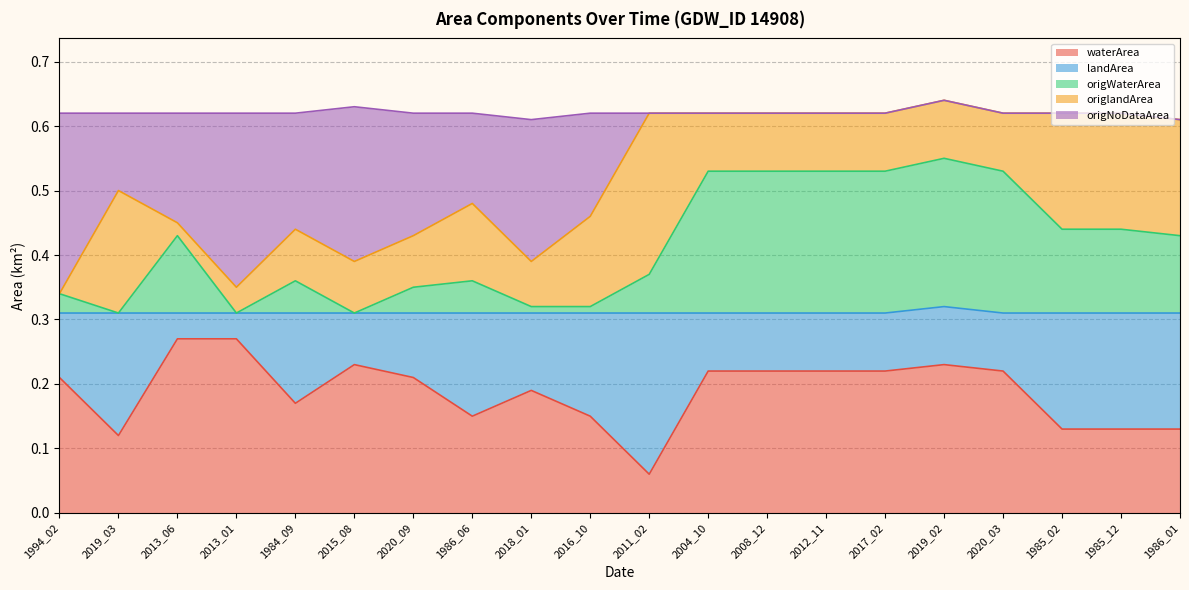

Is it true that origWaterArea equals 0.4 at 2018_01?

False